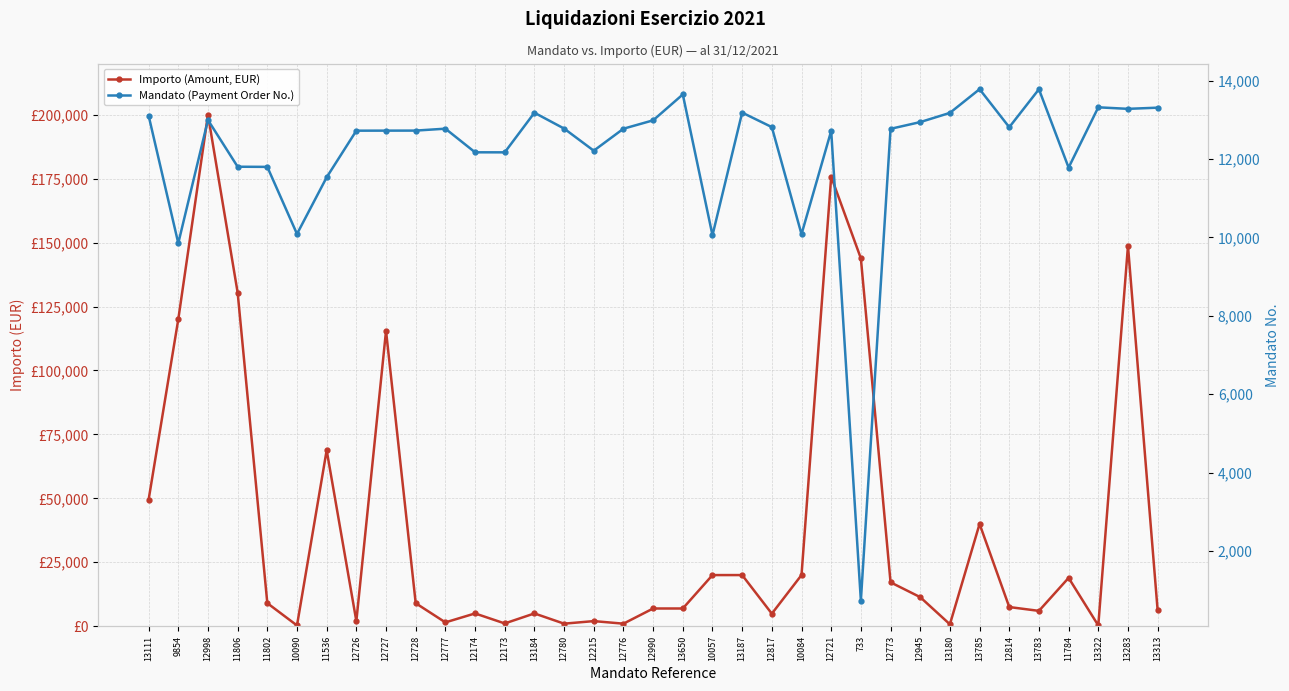

Count the number of data series in this chart.

2